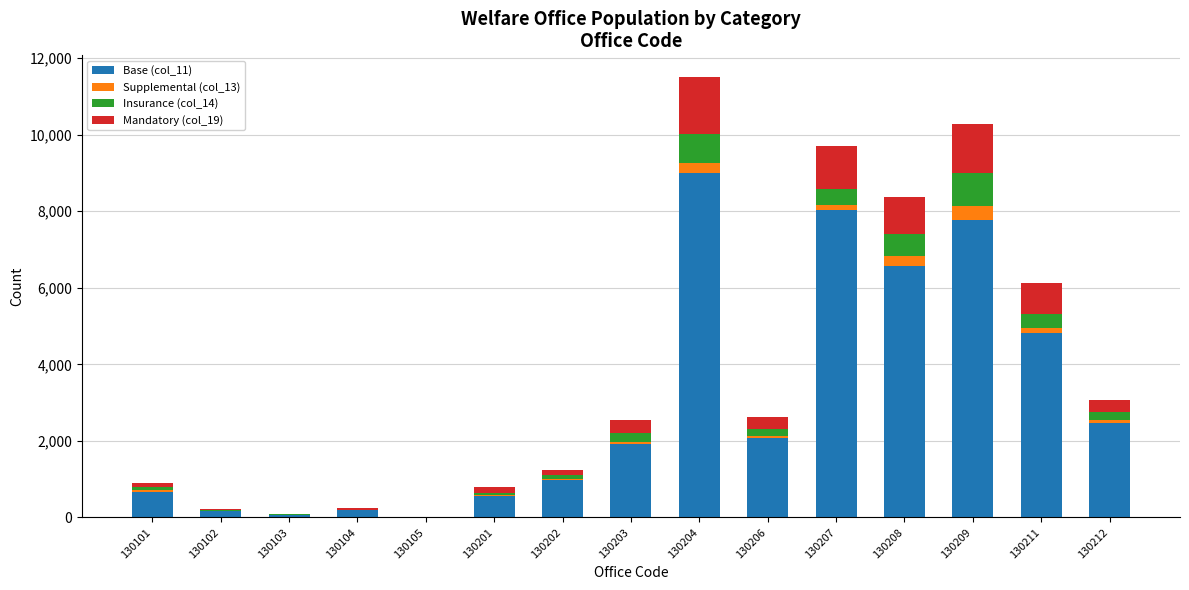

At which category is the sum across all series the highest?

130204